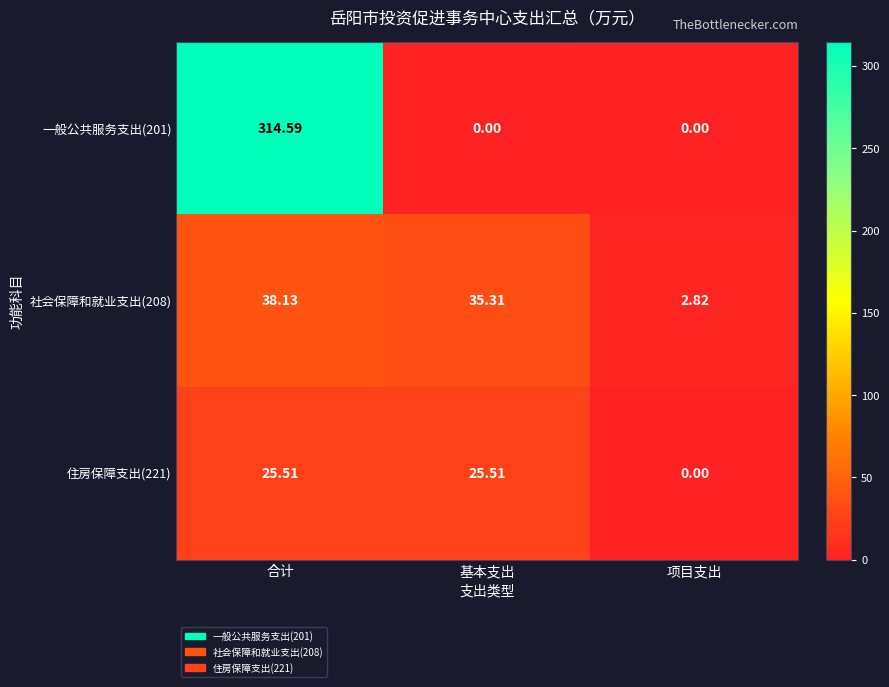

At which label is 住房保障支出(221) closest to 12?

项目支出